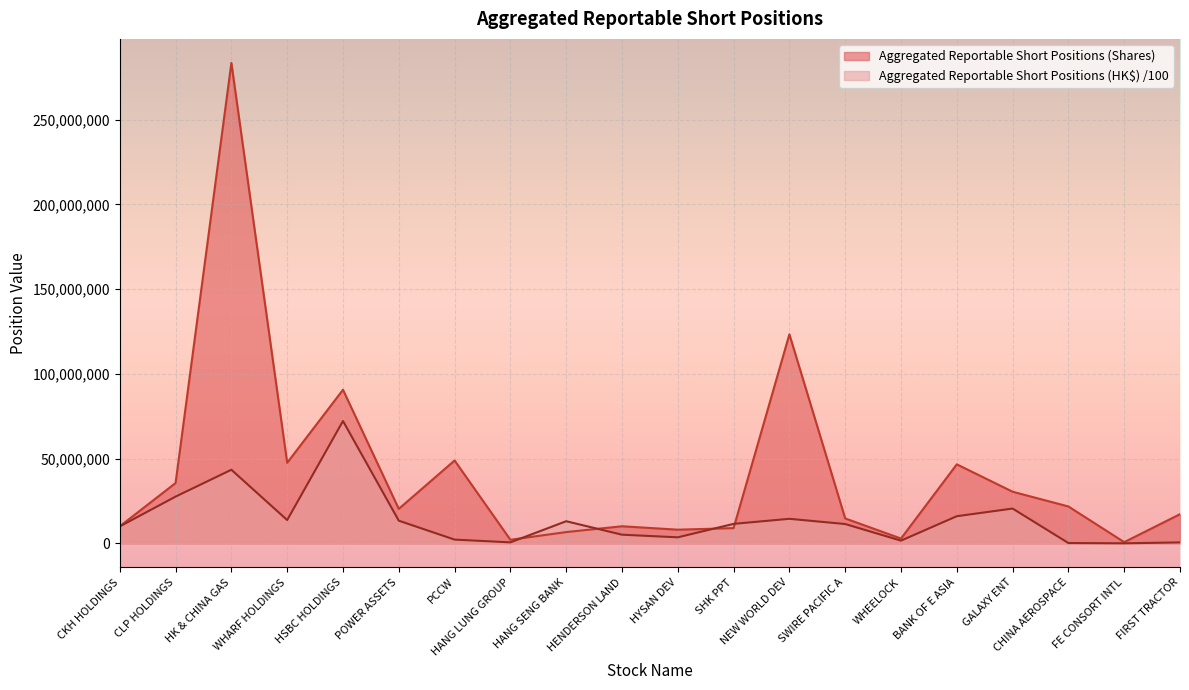

Which series changed the most between POWER ASSETS and NEW WORLD DEV?

Aggregated Reportable Short Positions (Shares)